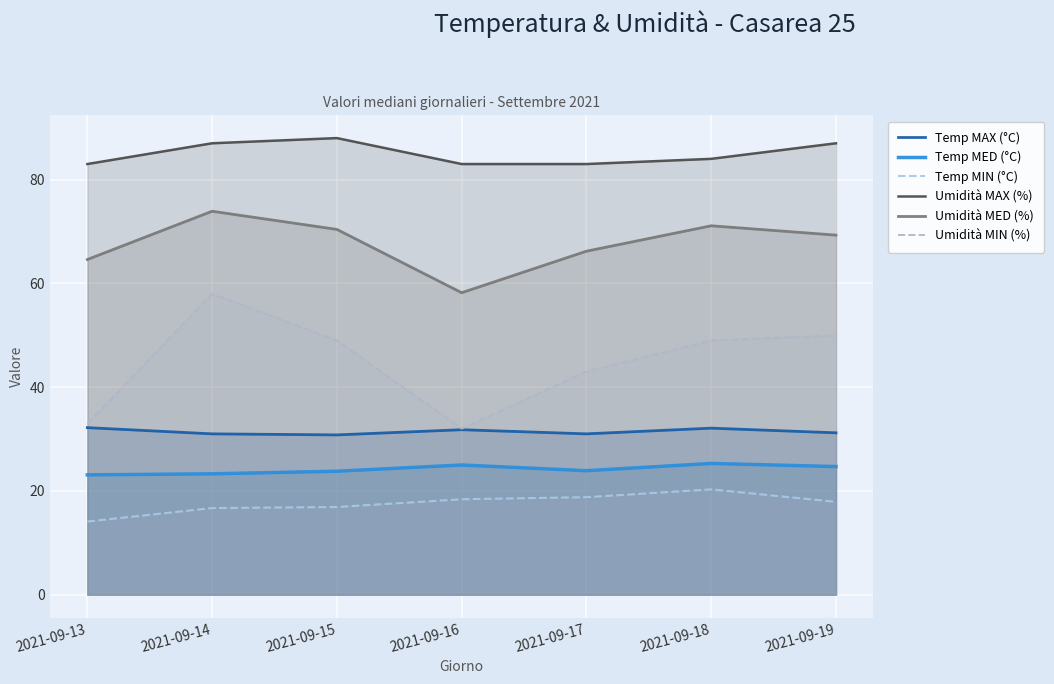

At which label does Temp MIN (°C) reach its peak?

2021-09-18